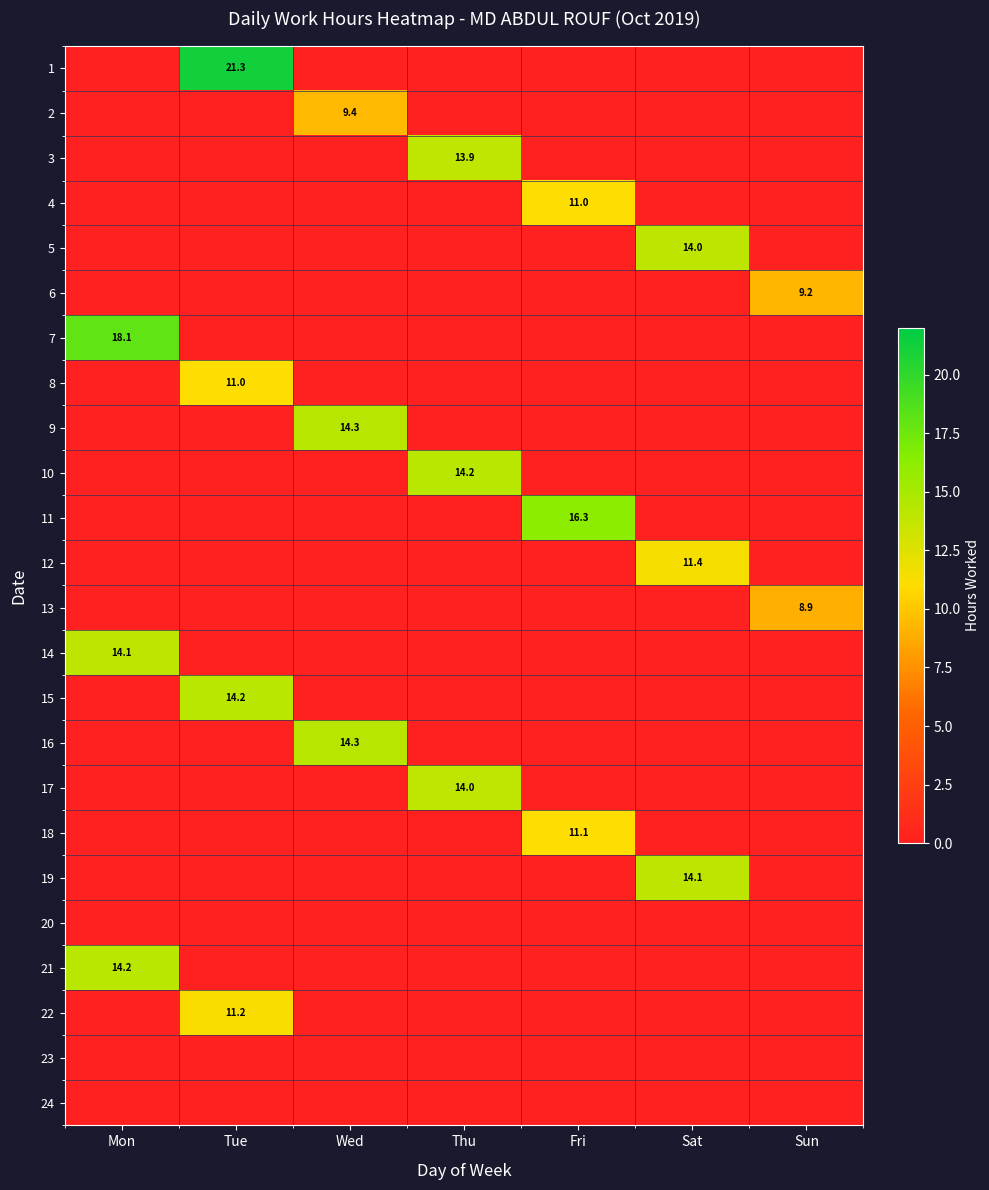

Count the number of data series in this chart.

24